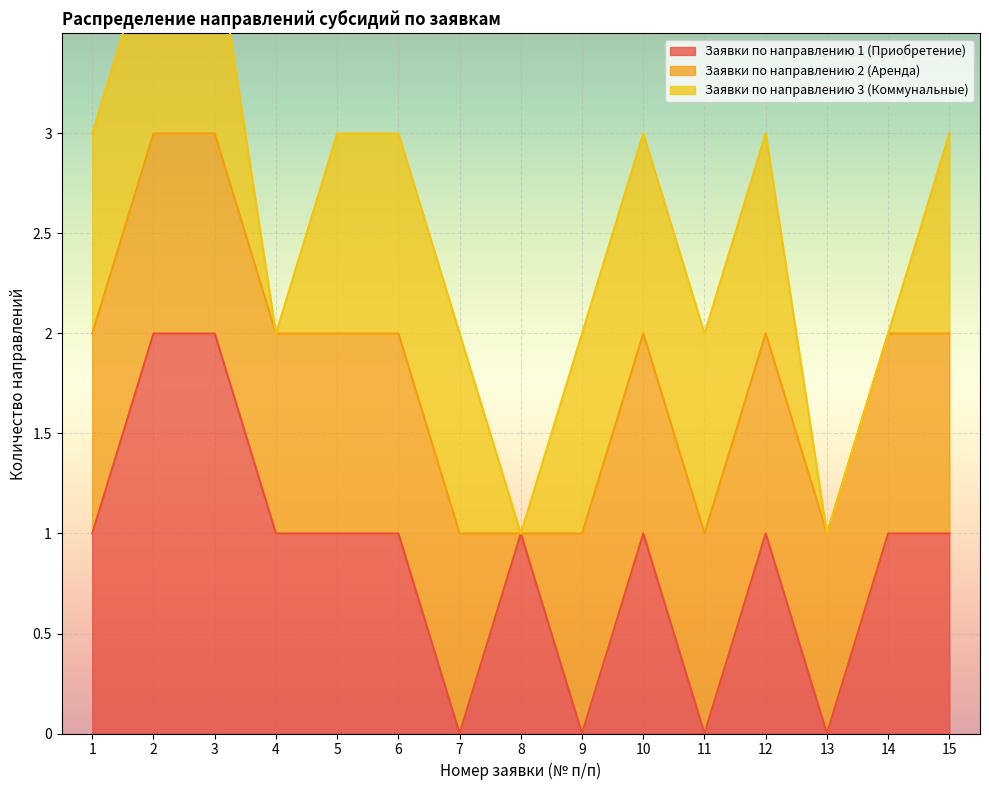

How many lines are shown in the chart?

3